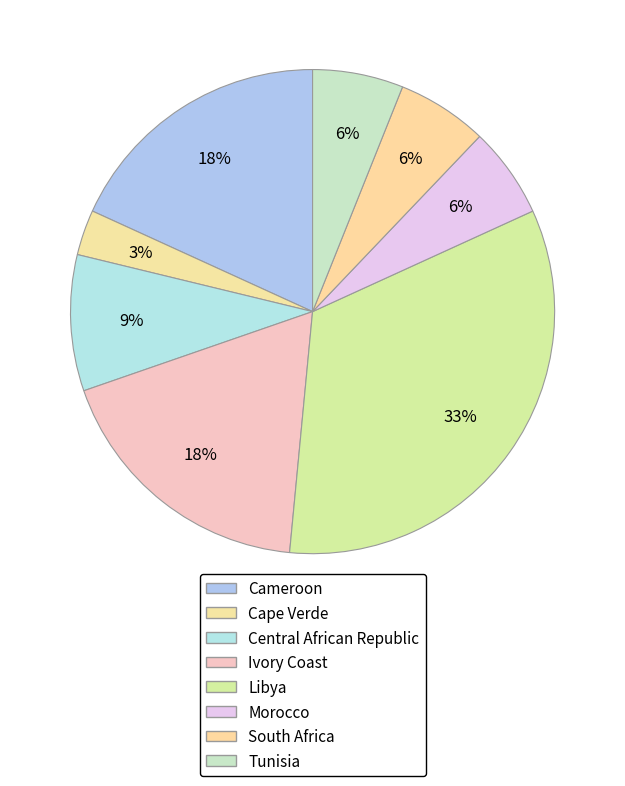

Is there a majority slice in this chart?

No